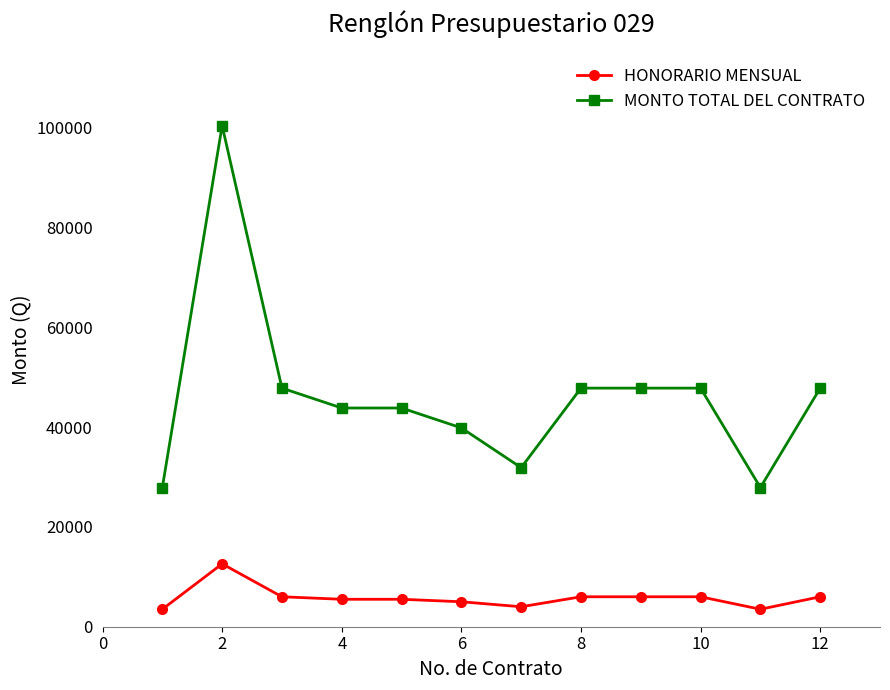

What is the value of the HONORARIO MENSUAL point at the 6th from the left?

5000.0